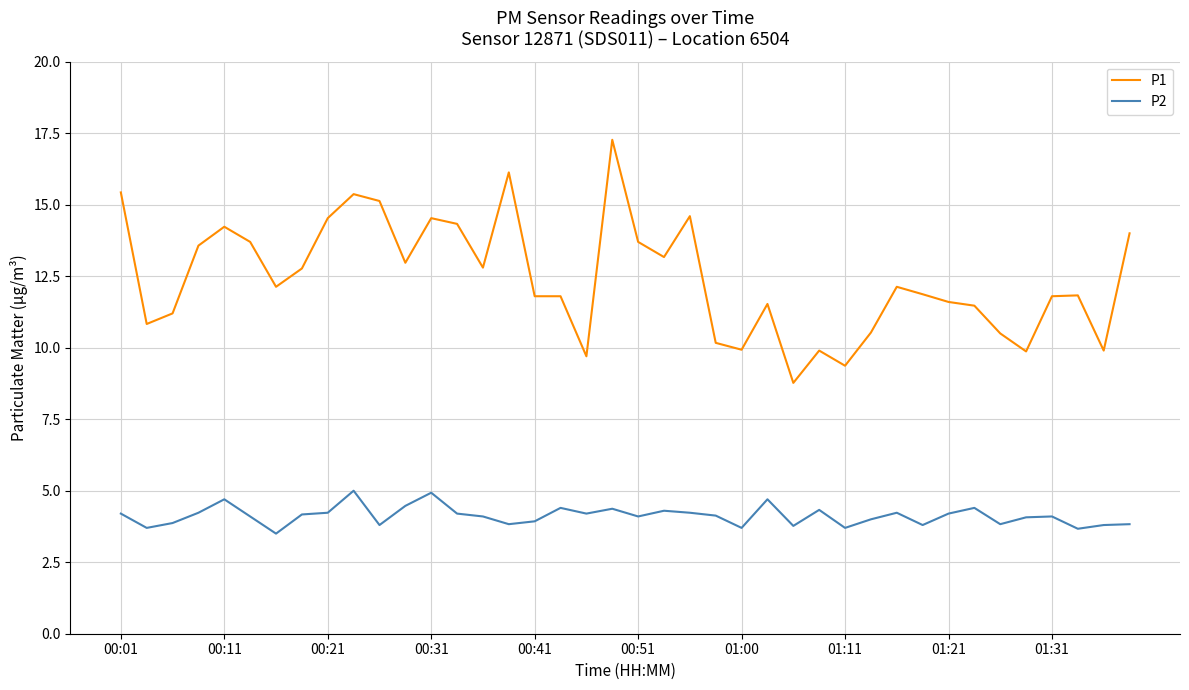

What is the minimum value shown in the chart?

3.5